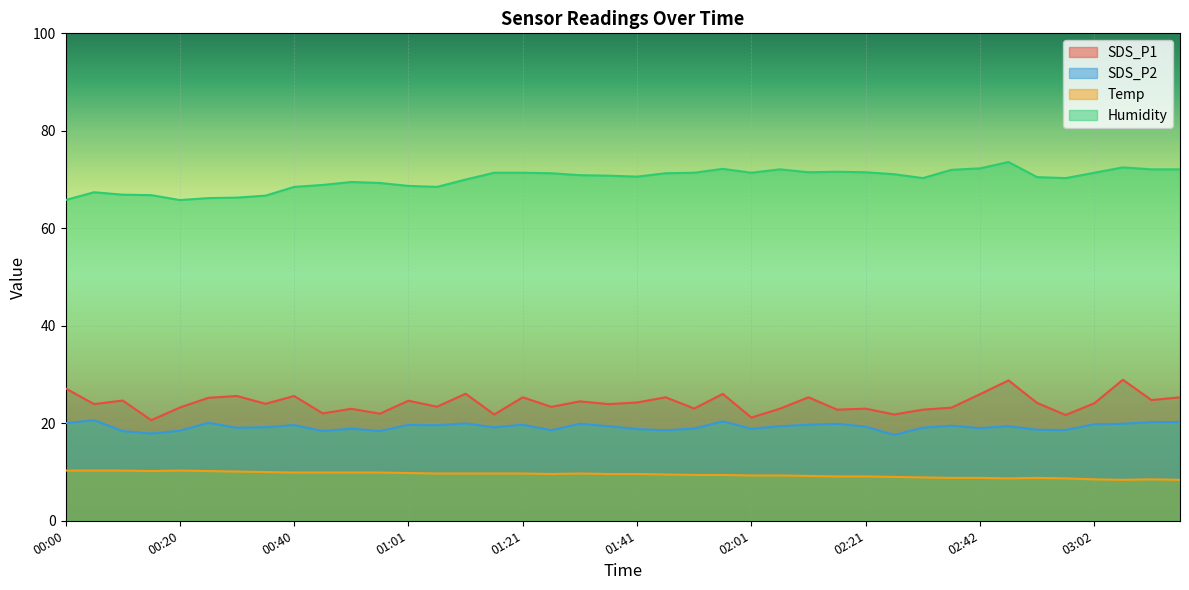

What is the label of the 7th point from the left?

00:30